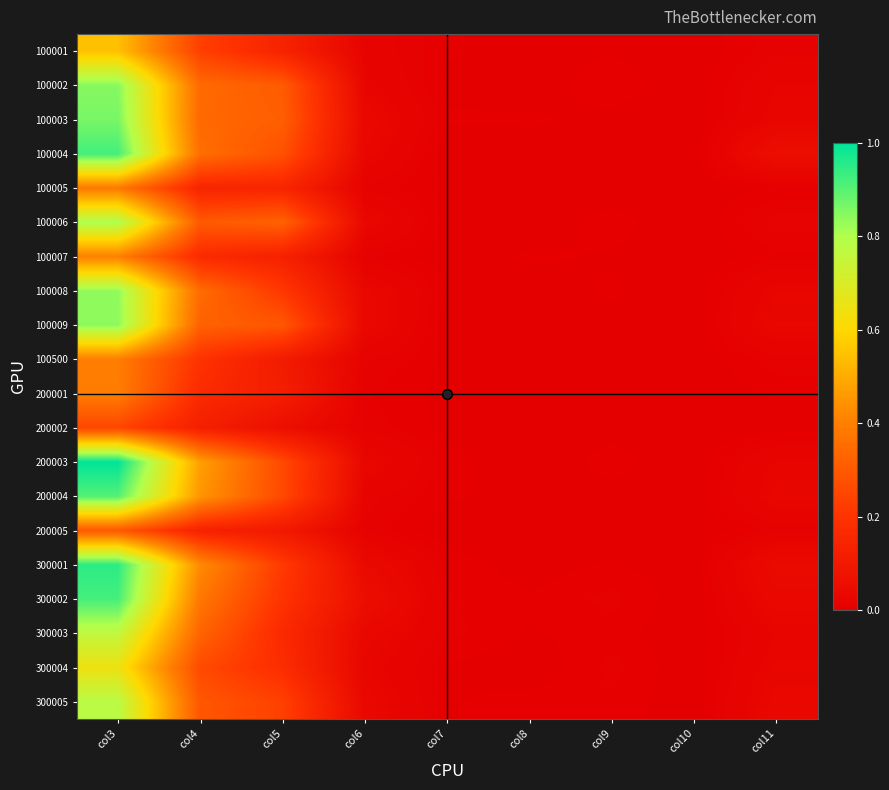

Reading left to right, what are all the values shown in this chart?

100001: col3=0.5	col4=0.2	col5=0.1	col6=0.0	col7=0.0	col8=0.0	col9=0.0	col10=0.0	col11=0.0
100002: col3=0.8	col4=0.3	col5=0.3	col6=0.0	col7=0.0	col8=0.0	col9=0.0	col10=0.0	col11=0.0
100003: col3=0.9	col4=0.3	col5=0.3	col6=0.0	col7=0.0	col8=0.0	col9=0.0	col10=0.0	col11=0.0
100004: col3=0.9	col4=0.4	col5=0.3	col6=0.0	col7=0.0	col8=0.0	col9=0.0	col10=0.0	col11=0.1
100005: col3=0.4	col4=0.1	col5=0.1	col6=0.0	col7=0.0	col8=0.0	col9=0.0	col10=0.0	col11=0.0
100006: col3=0.8	col4=0.3	col5=0.3	col6=0.0	col7=0.0	col8=0.0	col9=0.0	col10=0.0	col11=0.0
100007: col3=0.4	col4=0.2	col5=0.1	col6=0.0	col7=0.0	col8=0.0	col9=0.0	col10=0.0	col11=0.0
100008: col3=0.8	col4=0.3	col5=0.2	col6=0.0	col7=0.0	col8=0.0	col9=0.0	col10=0.0	col11=0.0
100009: col3=0.8	col4=0.3	col5=0.3	col6=0.0	col7=0.0	col8=0.0	col9=0.0	col10=0.0	col11=0.0
100500: col3=0.4	col4=0.2	col5=0.1	col6=0.0	col7=0.0	col8=0.0	col9=0.0	col10=0.0	col11=0.0
200001: col3=0.4	col4=0.2	col5=0.1	col6=0.0	col7=0.0	col8=0.0	col9=0.0	col10=0.0	col11=0.0
200002: col3=0.2	col4=0.1	col5=0.1	col6=0.0	col7=0.0	col8=0.0	col9=0.0	col10=0.0	col11=0.0
200003: col3=1.0	col4=0.5	col5=0.3	col6=0.0	col7=0.0	col8=0.0	col9=0.0	col10=0.0	col11=0.0
200004: col3=0.9	col4=0.5	col5=0.3	col6=0.0	col7=0.0	col8=0.0	col9=0.0	col10=0.0	col11=0.0
200005: col3=0.3	col4=0.1	col5=0.1	col6=0.0	col7=0.0	col8=0.0	col9=0.0	col10=0.0	col11=0.0
300001: col3=0.9	col4=0.4	col5=0.2	col6=0.0	col7=0.0	col8=0.0	col9=0.0	col10=0.0	col11=0.0
300002: col3=0.9	col4=0.4	col5=0.2	col6=0.1	col7=0.0	col8=0.0	col9=0.0	col10=0.0	col11=0.0
300003: col3=0.8	col4=0.3	col5=0.2	col6=0.0	col7=0.0	col8=0.0	col9=0.0	col10=0.0	col11=0.0
300004: col3=0.6	col4=0.3	col5=0.2	col6=0.0	col7=0.0	col8=0.0	col9=0.0	col10=0.0	col11=0.0
300005: col3=0.8	col4=0.3	col5=0.2	col6=0.0	col7=0.0	col8=0.0	col9=0.0	col10=0.0	col11=0.0